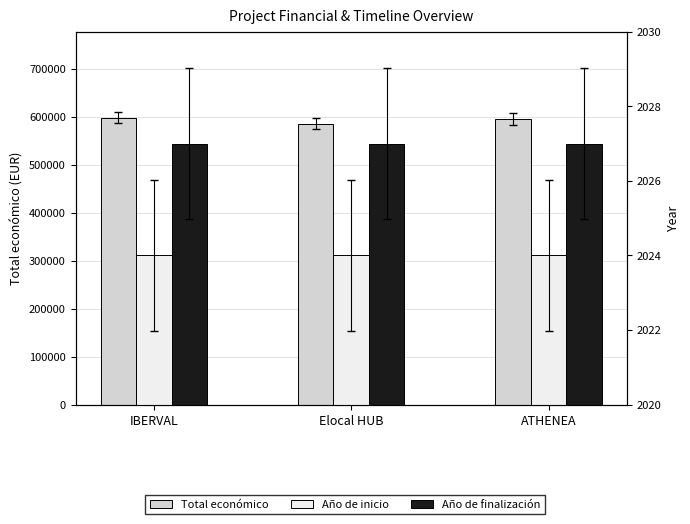

Count the number of categories in the chart.

3